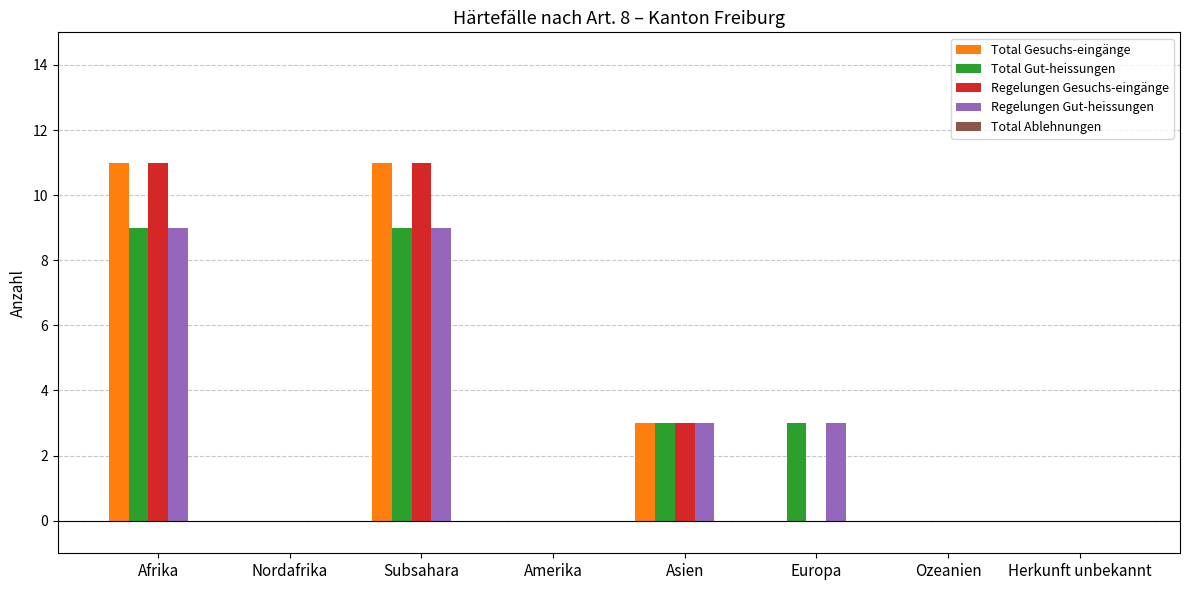

What is the maximum value for Regelungen Gut-heissungen?

9